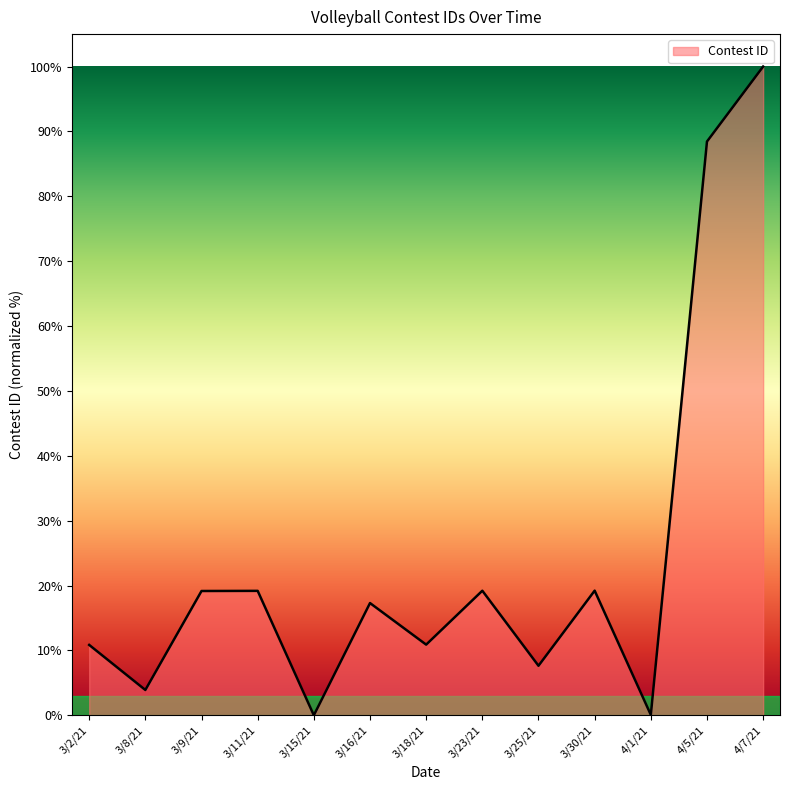

What is the sum of the values at 3/23/21 and 3/8/21?

23.1